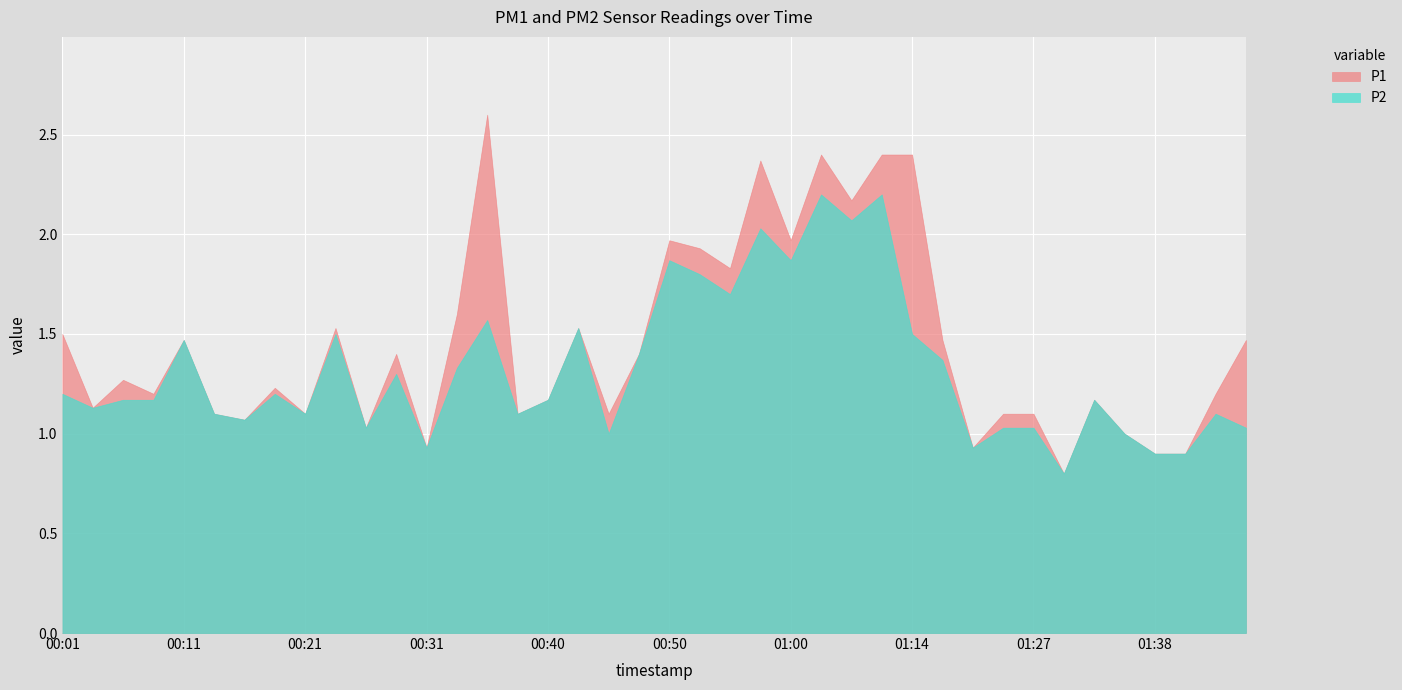

What is the total value across all series at 00:01?

2.7